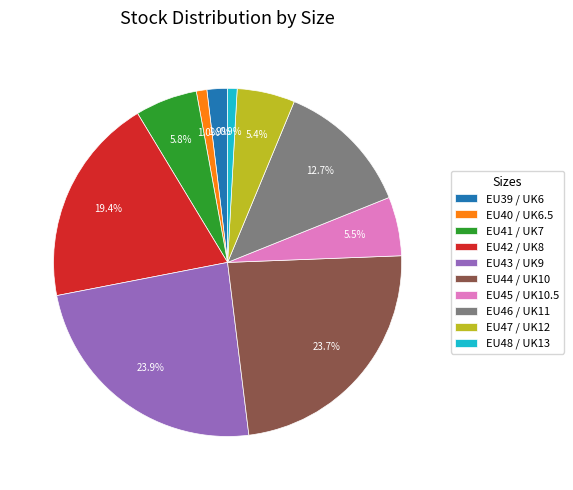

Do EU39 / UK6 and EU45 / UK10.5 together represent more than half of the pie?

No